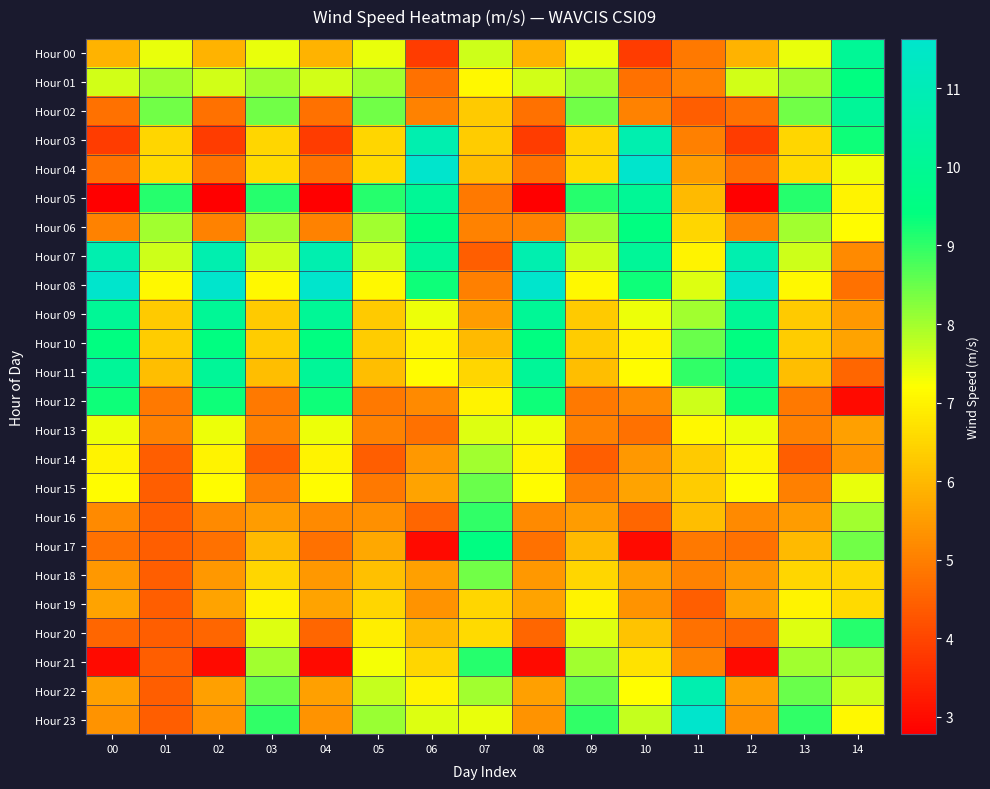

Rank the series at 02 from lowest to highest value.

Hour 05, Hour 21, Hour 03, Hour 20, Hour 17, Hour 04, Hour 02, Hour 06, Hour 16, Hour 23, Hour 18, Hour 22, Hour 19, Hour 00, Hour 14, Hour 15, Hour 13, Hour 01, Hour 12, Hour 10, Hour 09, Hour 11, Hour 07, Hour 08